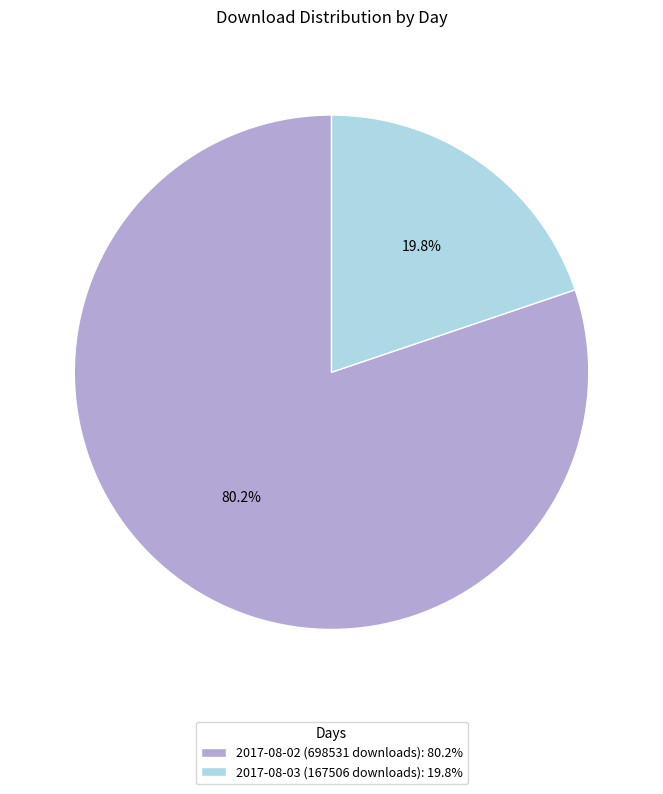

Which category has the biggest portion of the pie?

2017-08-02 (698531 downloads)